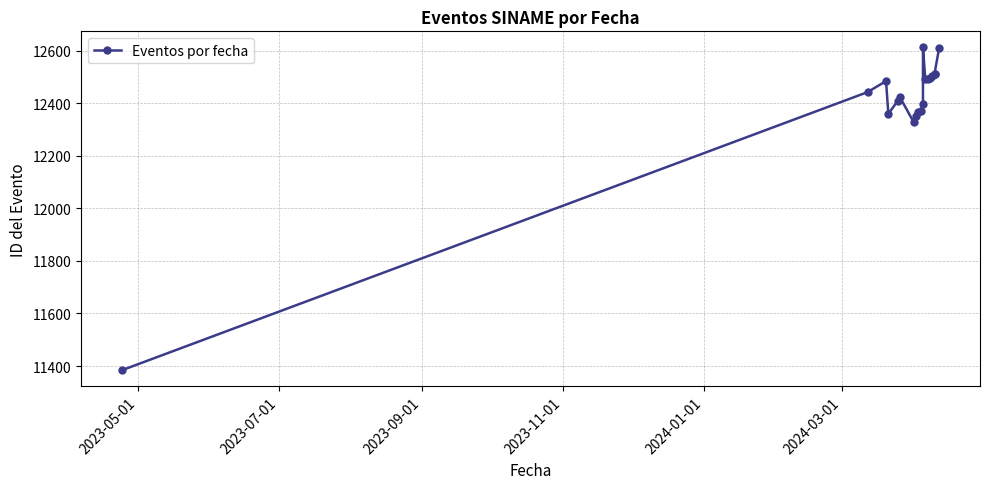

What is the difference between the maximum and minimum values?

1229